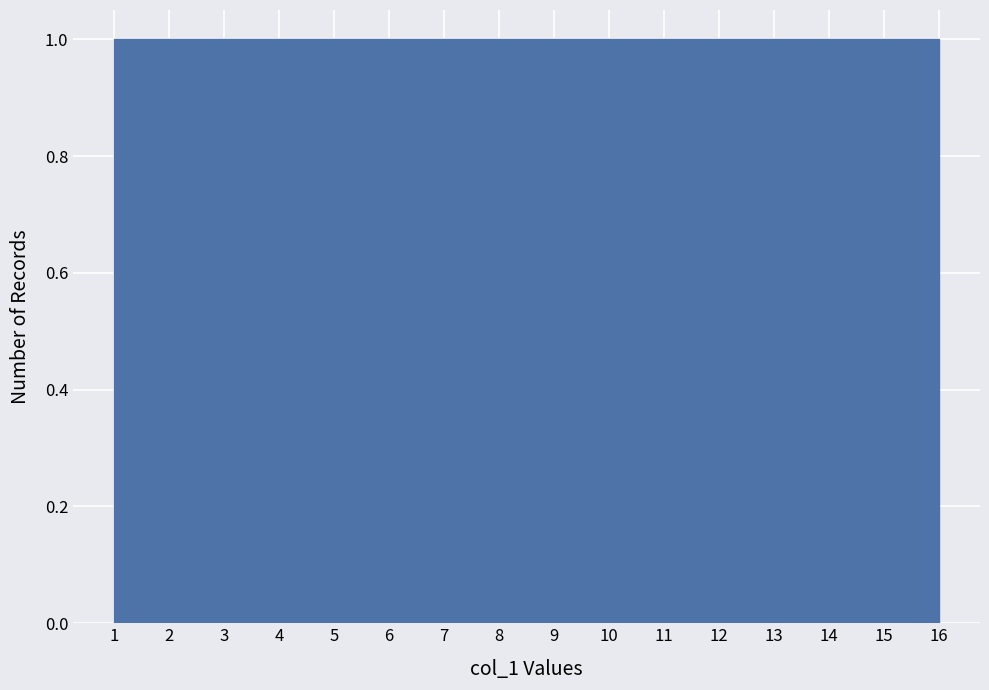

How tall is the bar that spans 10 to 11 on the x-axis? The values are not printed on the chart, so give them approximately, as read against the axis.

1